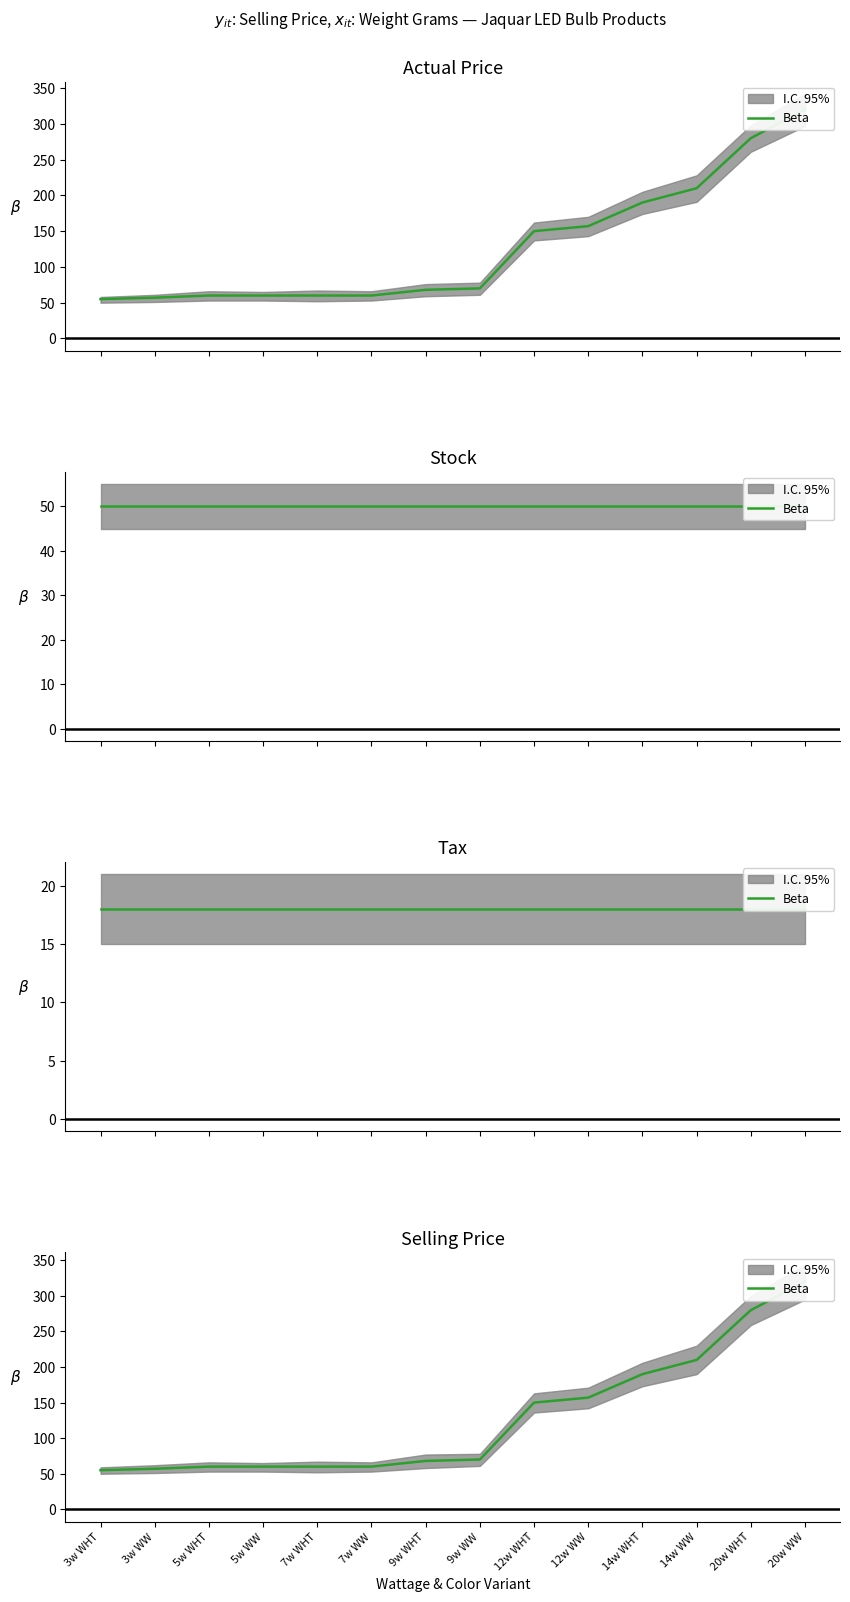

What is the label of the 8th point from the left?

9w WW